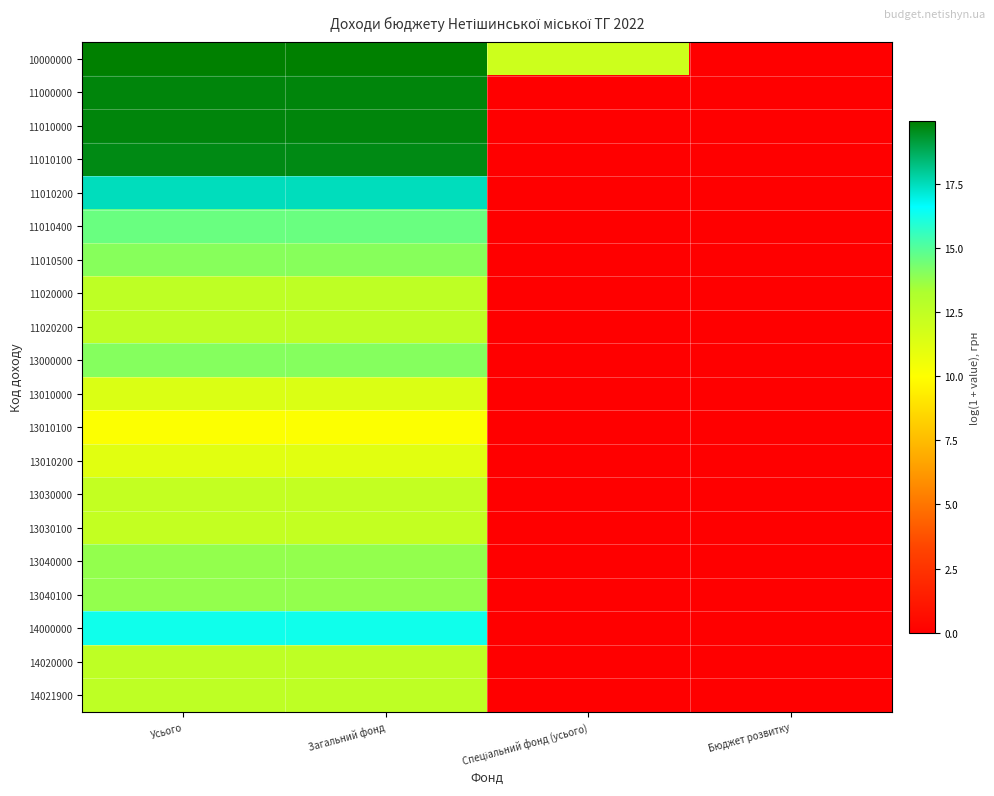

At which category is the sum across all series the highest?

Усього